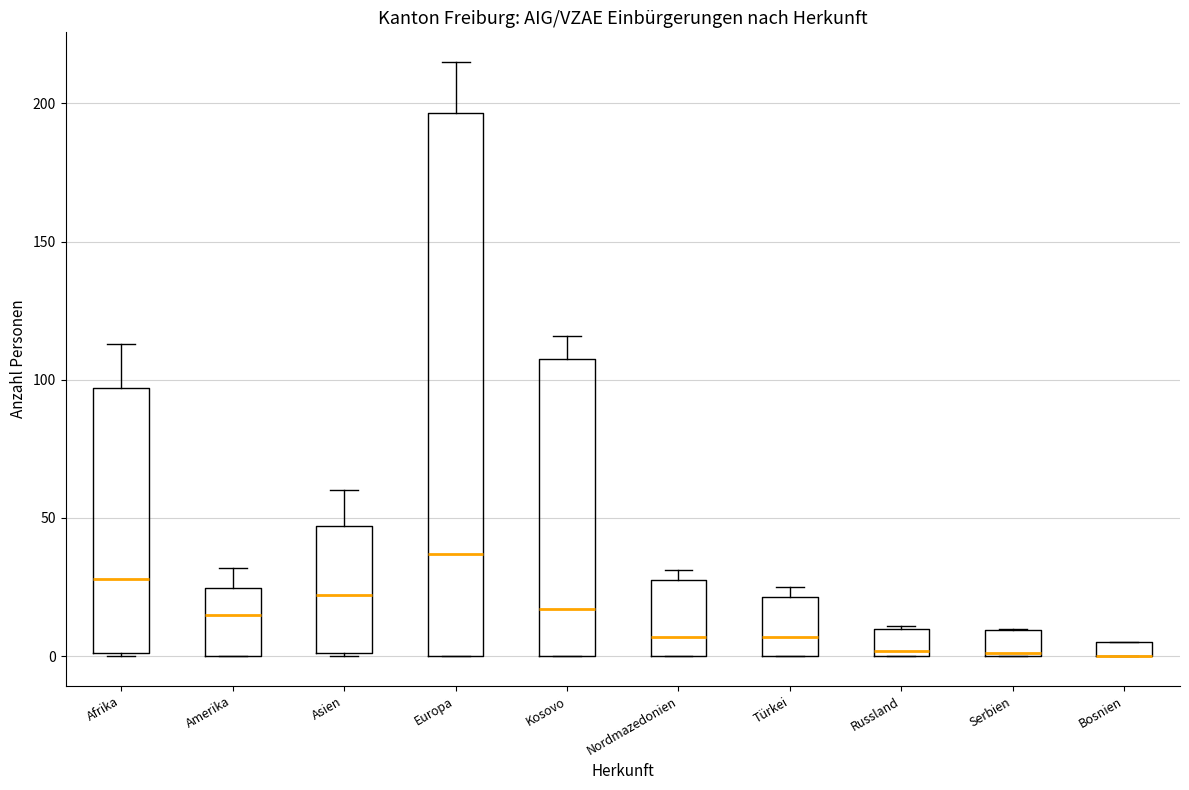

Where does the median line of the box for Nordmazedonien sit on the y-axis? The values are not printed on the chart, so give them approximately, as read against the axis.

5